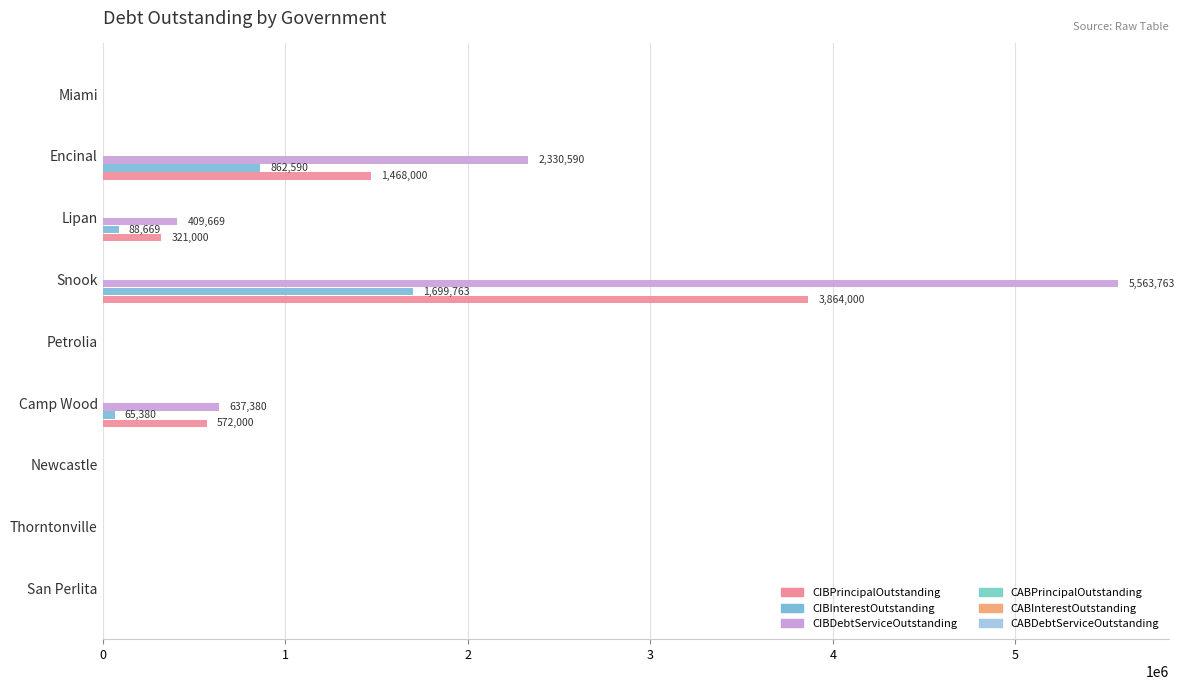

How many values in the CIBPrincipalOutstanding series exceed 0?

4